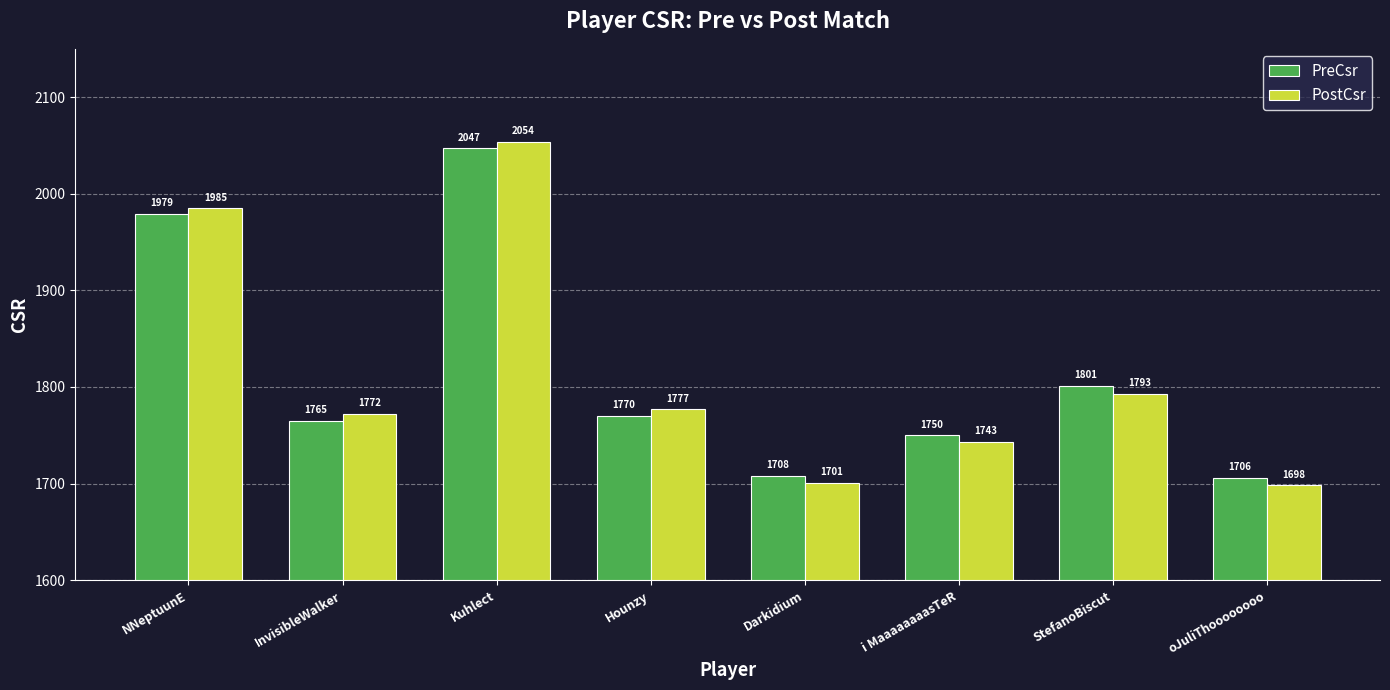

Does the chart contain stacked bars?

No